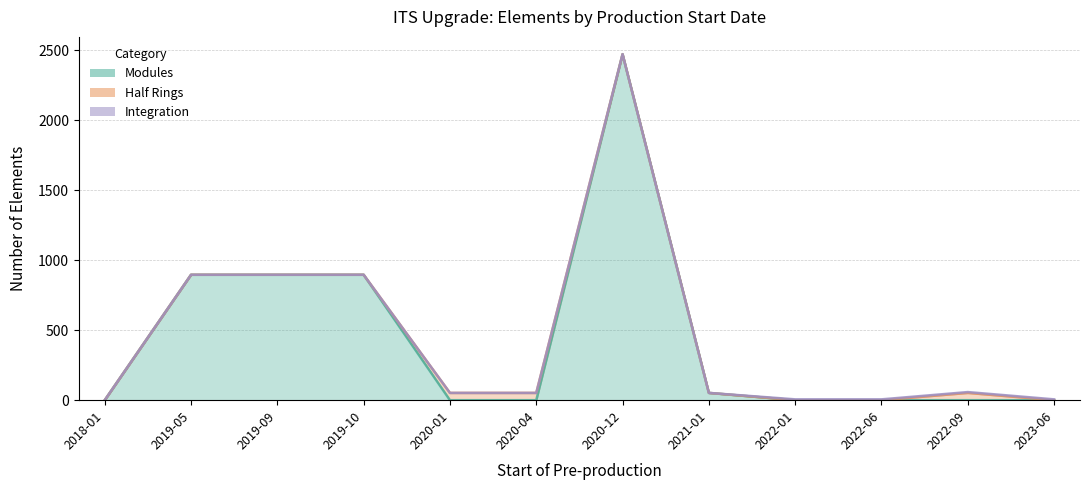

What position from the left is 2018-01?

1